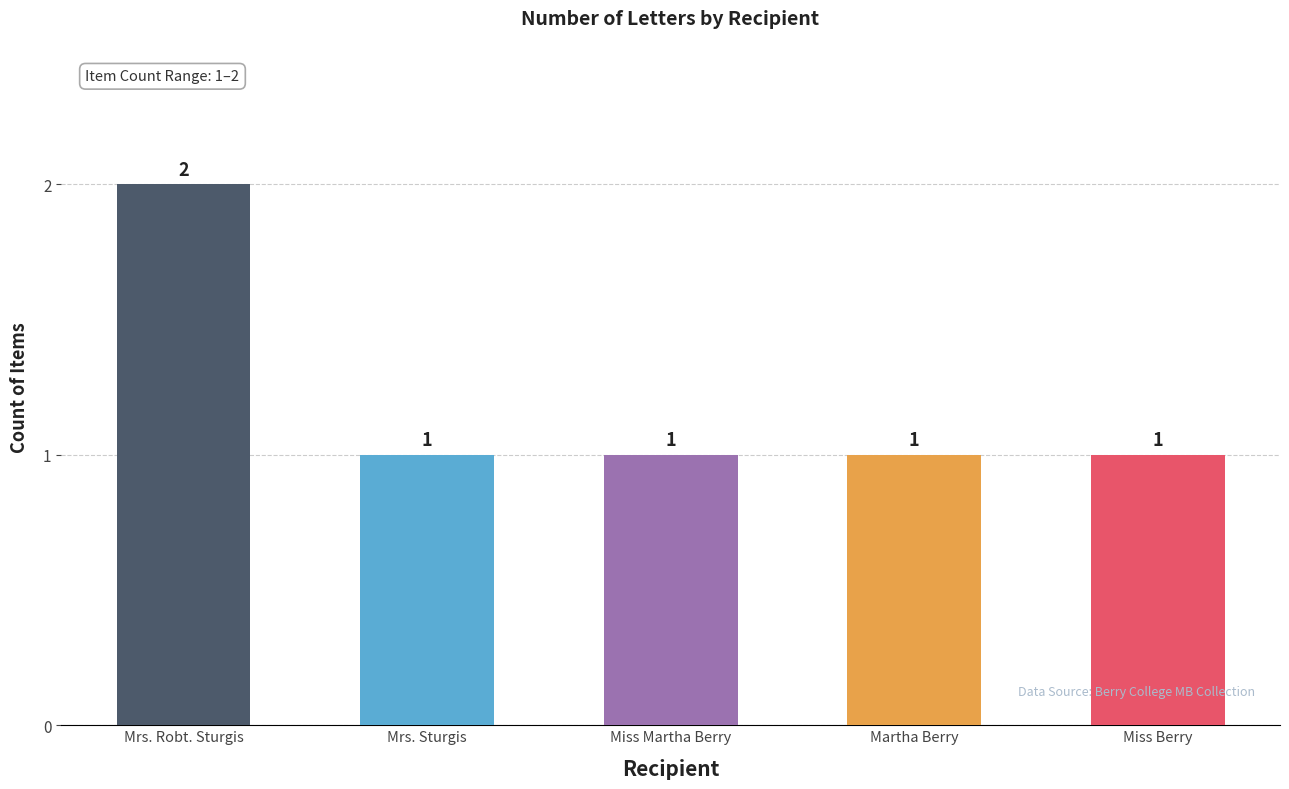

How many bars are there in total?

5